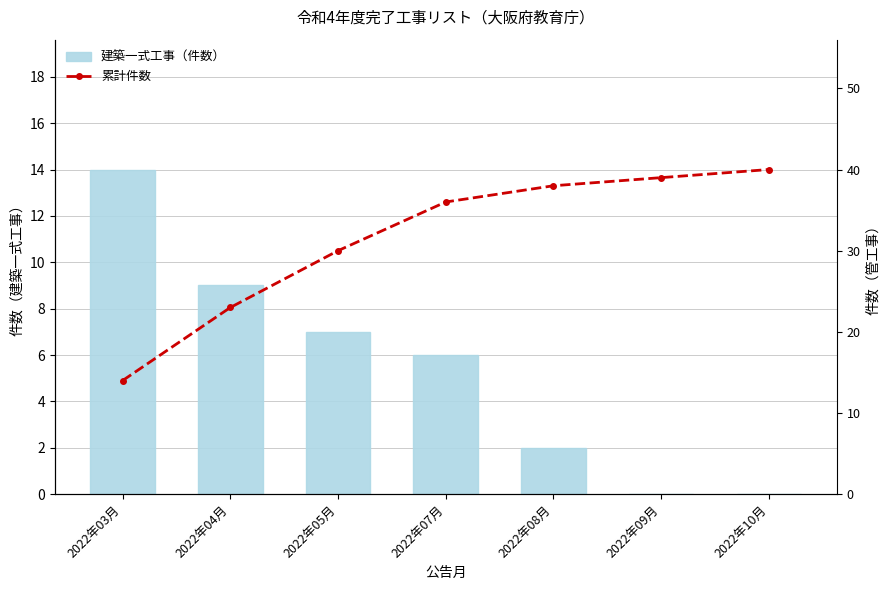

Rank the categories by 累計件数 value from lowest to highest.

2022年03月, 2022年04月, 2022年05月, 2022年07月, 2022年08月, 2022年09月, 2022年10月